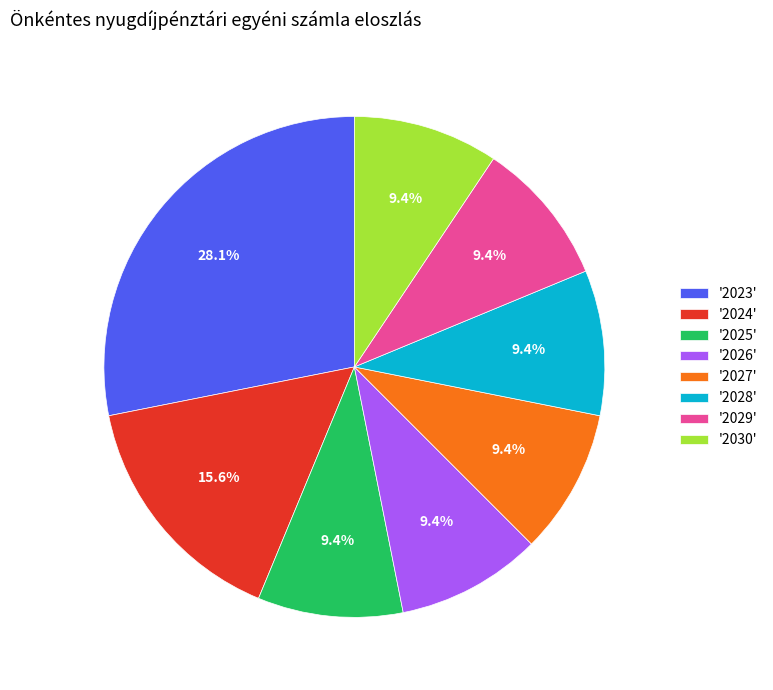

How many slices are in this pie chart?

8